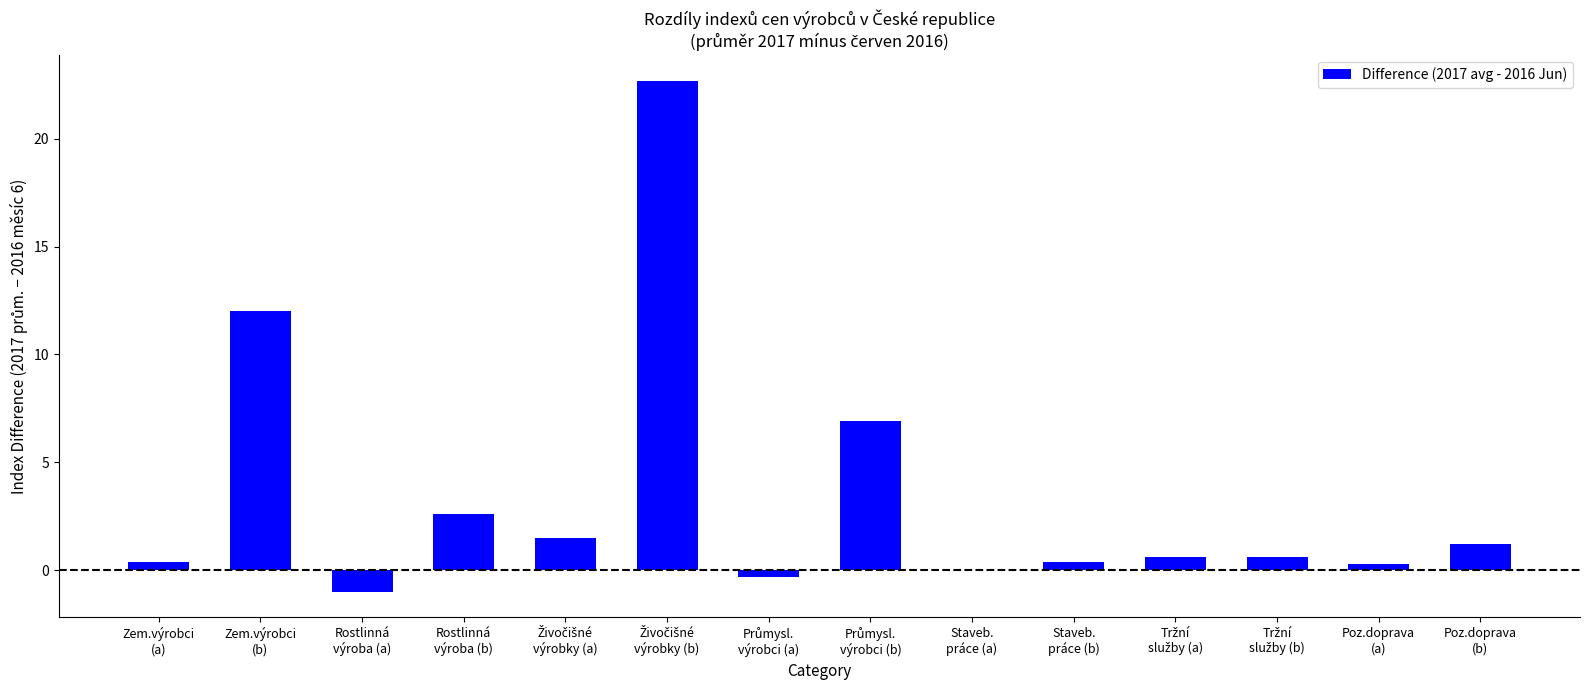

Is it true that the value at Zem.výrobci
(b) is 17.0?

False